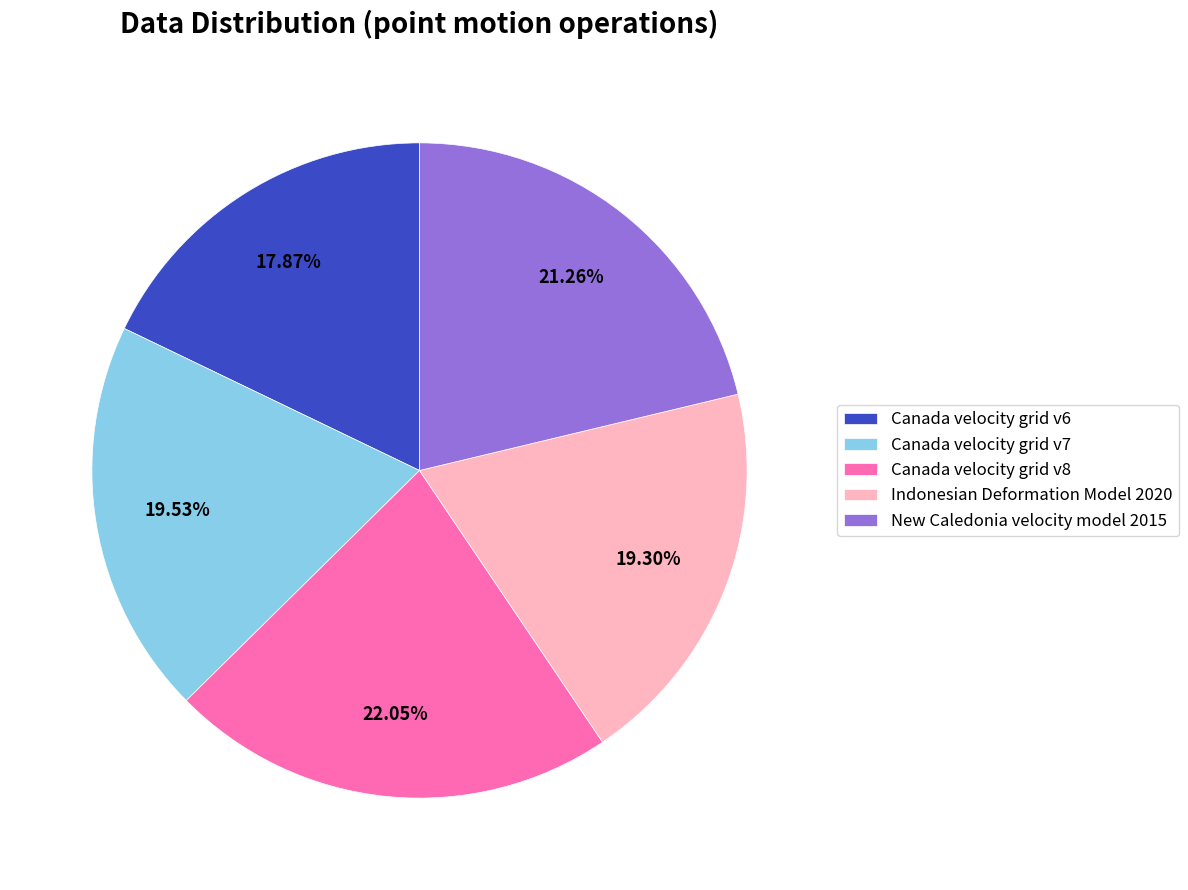

What is the ratio of the value at New Caledonia velocity model 2015 to the value at Indonesian Deformation Model 2020?

1.1